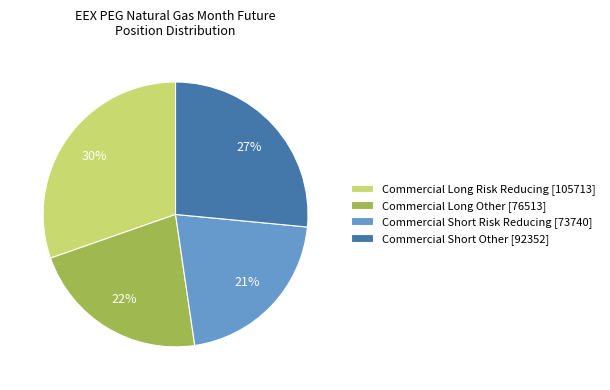

To the nearest percent, what percentage of the pie is Commercial Long Risk Reducing [105713]?

30%